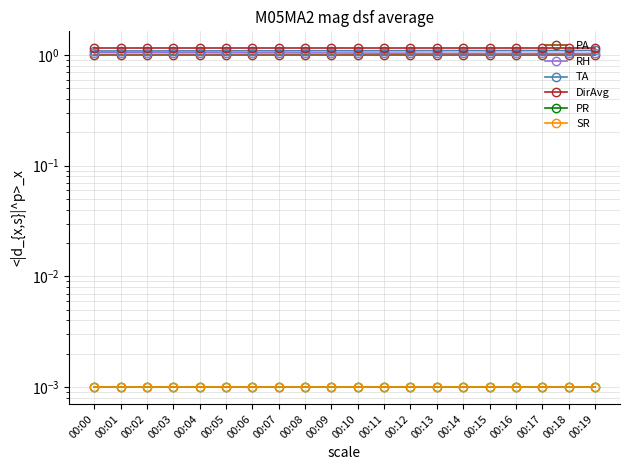

At 00:19, list the series in order from smallest to largest.

PR, SR, PA, RH, TA, DirAvg